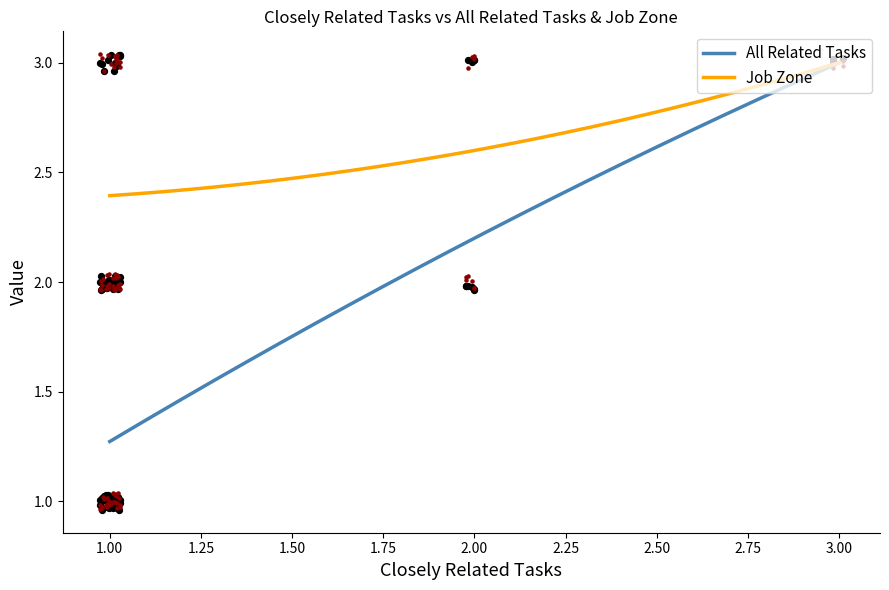

At how many categories does at least one series exceed 1?

40